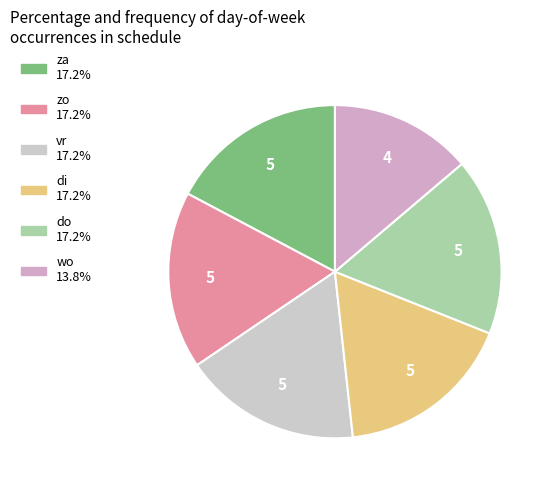

Is there a majority slice in this chart?

No